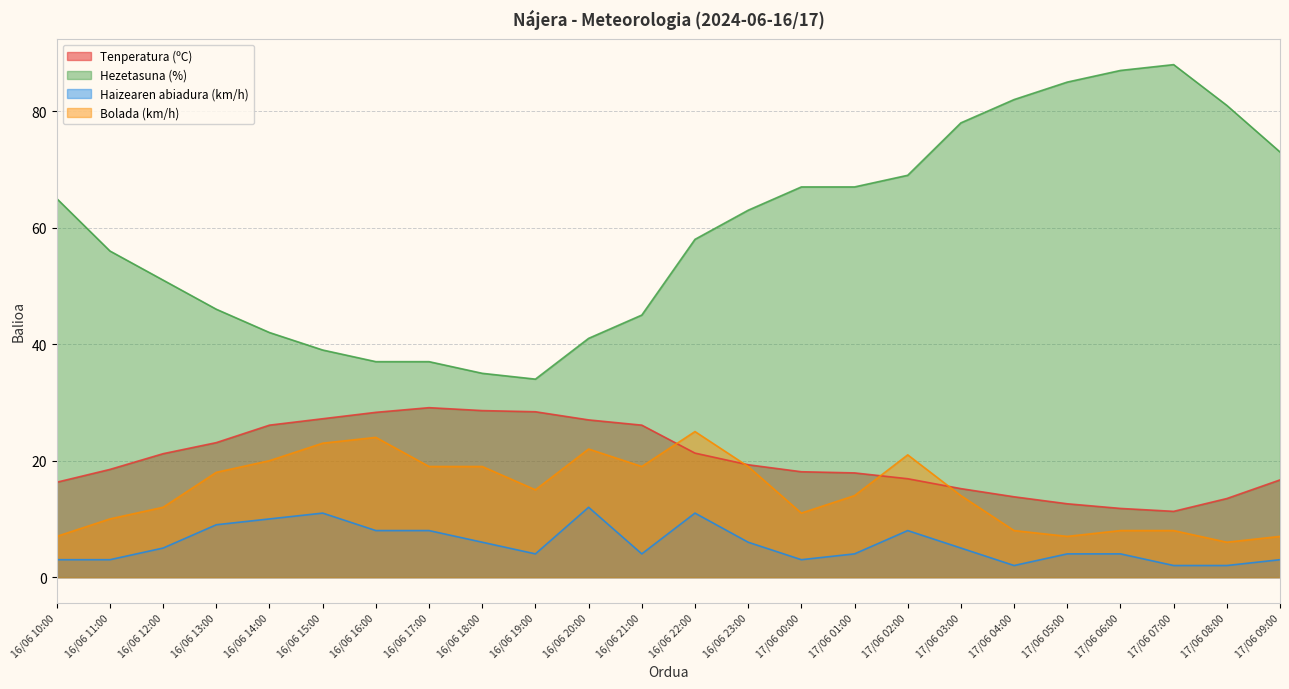

What are all the series names shown in the legend?

Tenperatura (ºC), Hezetasuna (%), Haizearen abiadura (km/h), Bolada (km/h)